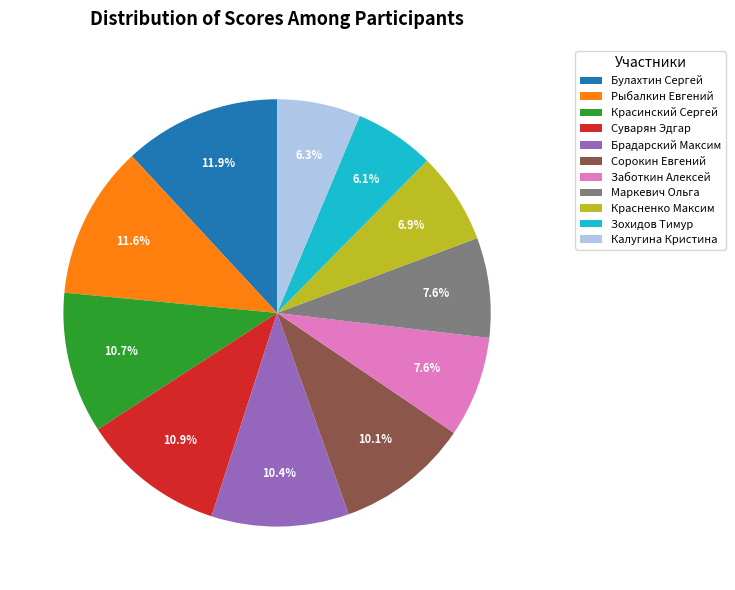

Is there a majority slice in this chart?

No